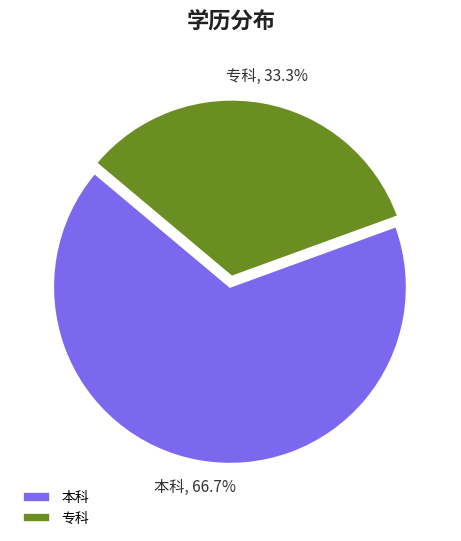

Which slice is the smallest?

专科